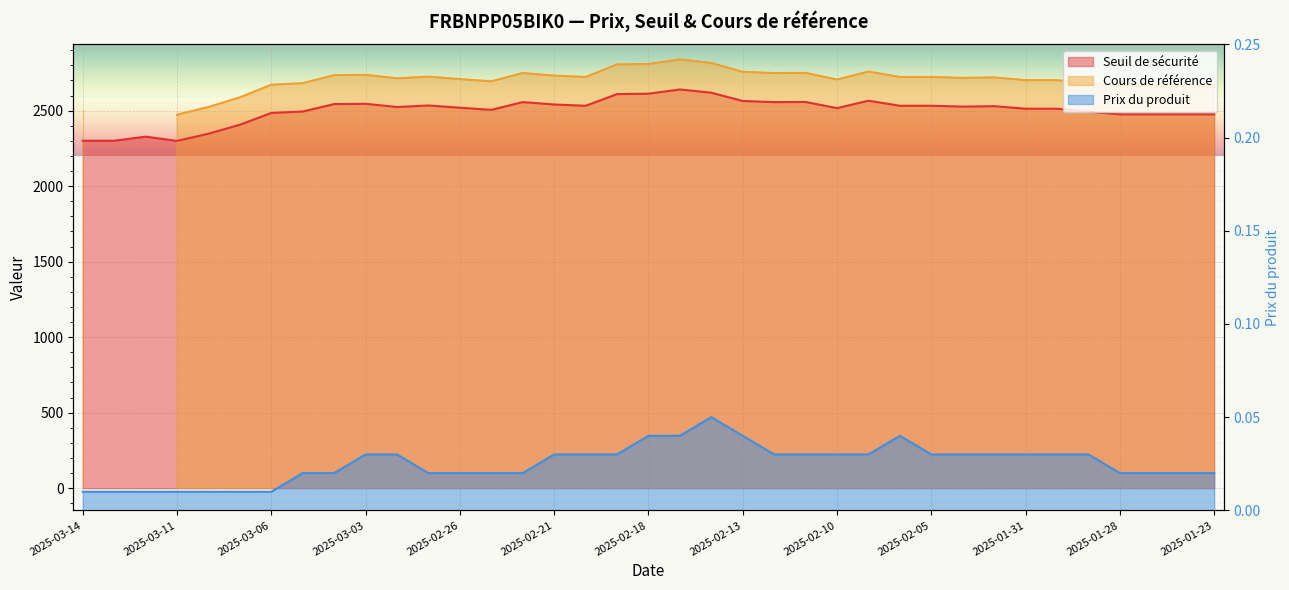

What is the label of the 28th point from the left?

2025-02-05